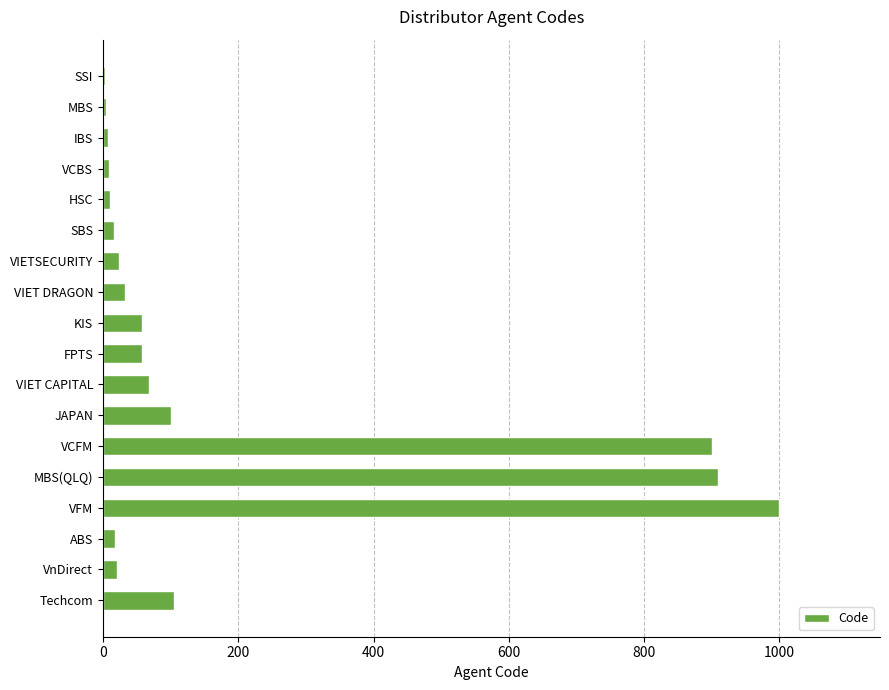

Are the bars horizontal?

Yes